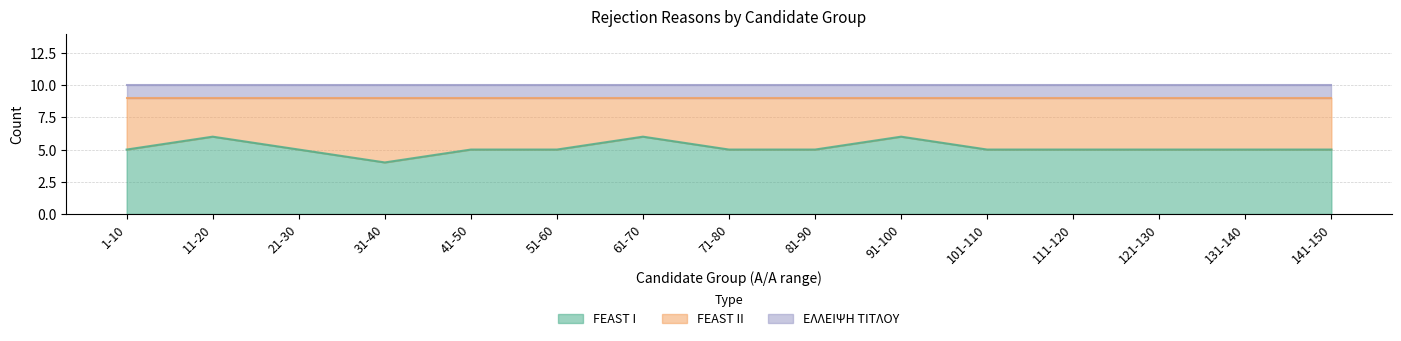

Which series has the largest range (max minus min)?

FEAST I